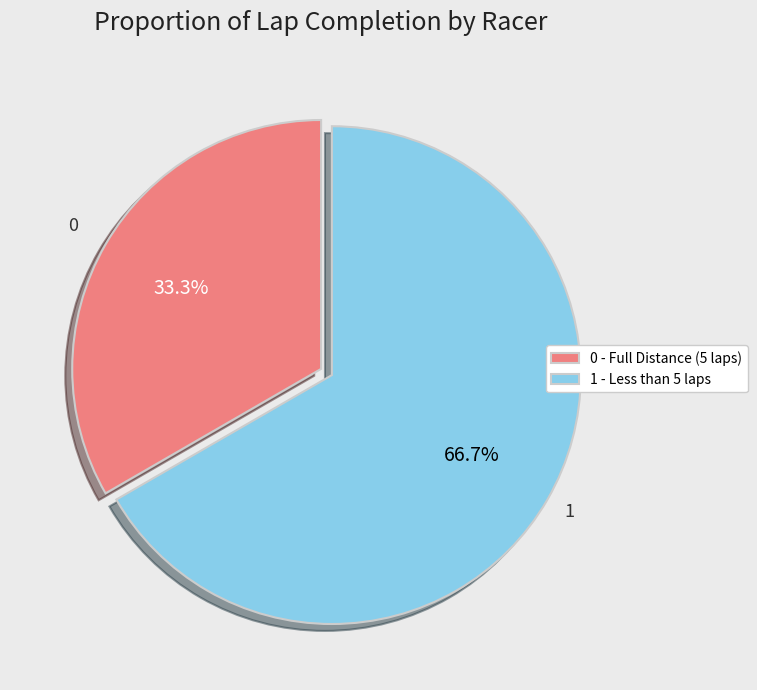

What portion of the pie excludes 0 - Full Distance (5 laps)?

66.7%